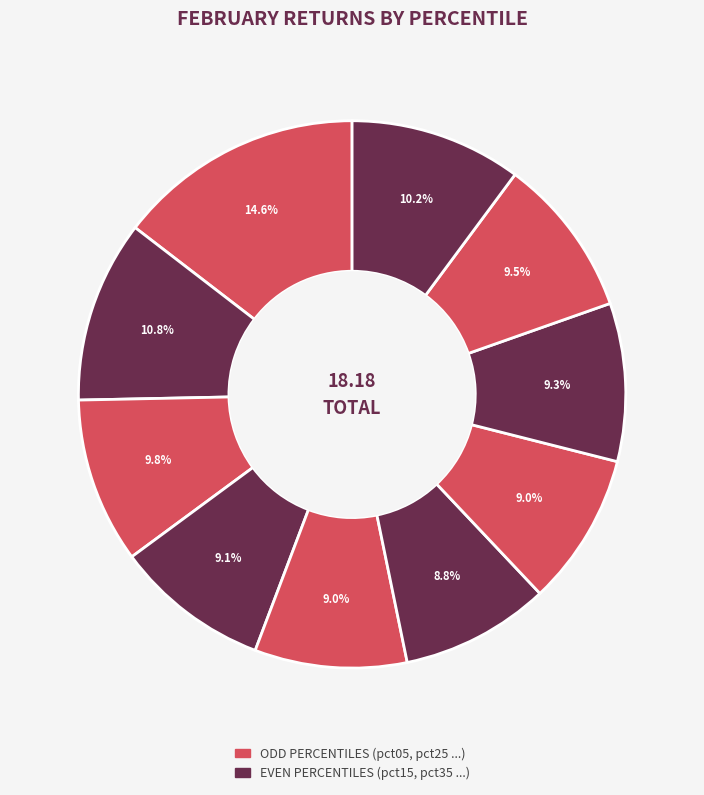

Is there any slice that represents more than half of the pie?

No